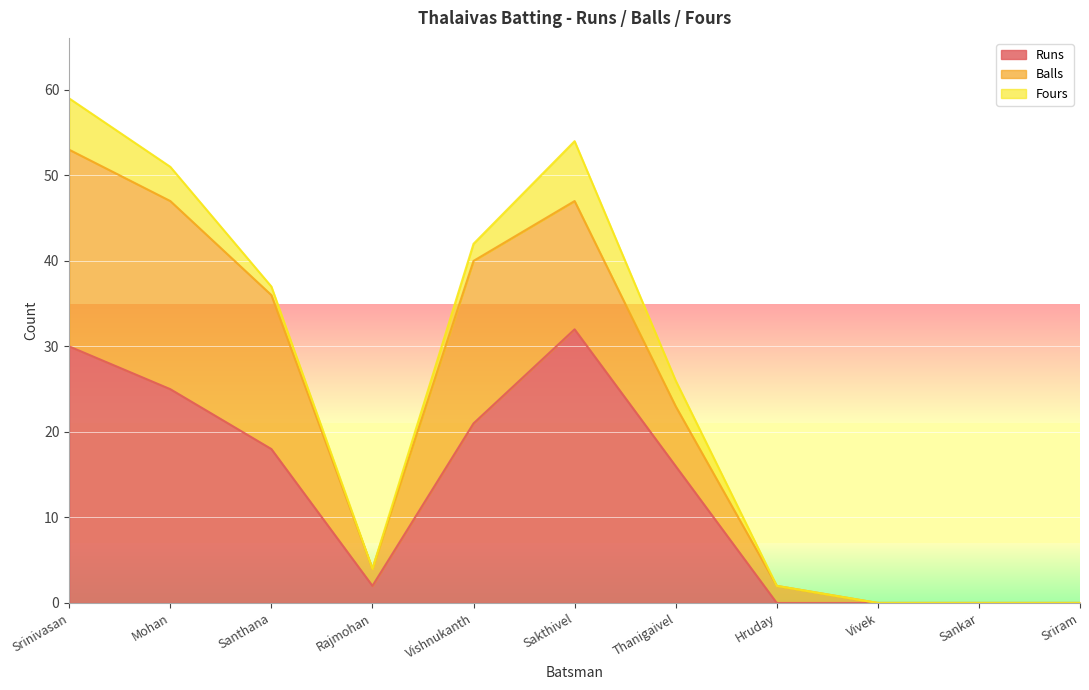

Which series has the largest total across all categories?

Runs